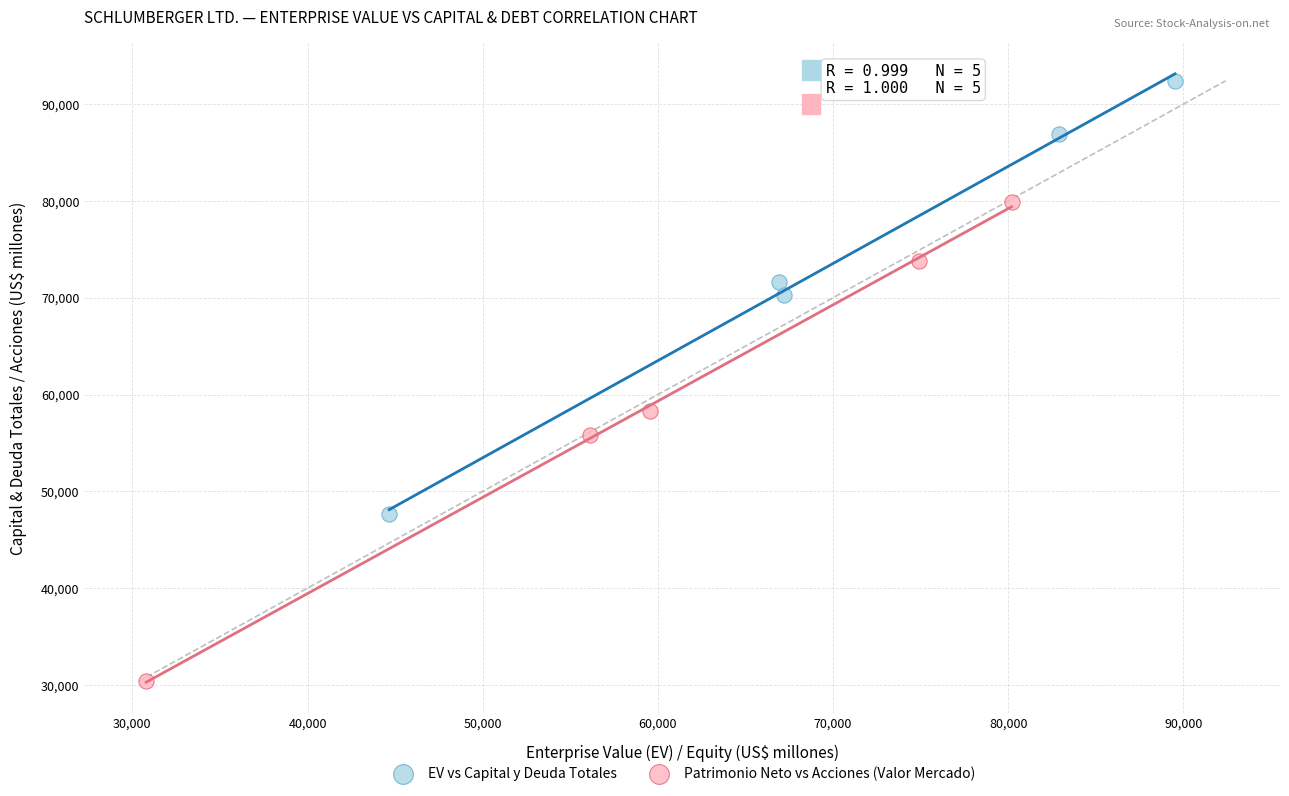

What are all the series names shown in the legend?

EV vs Capital y Deuda Totales, Patrimonio Neto vs Acciones (Valor Mercado)